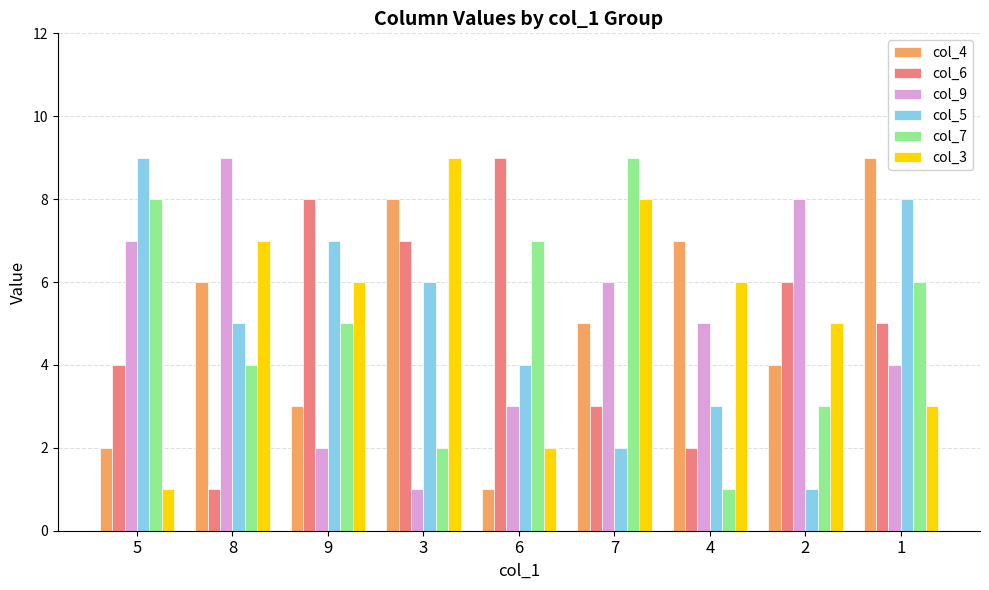

Which series changed the most between 5 and 4?

col_7